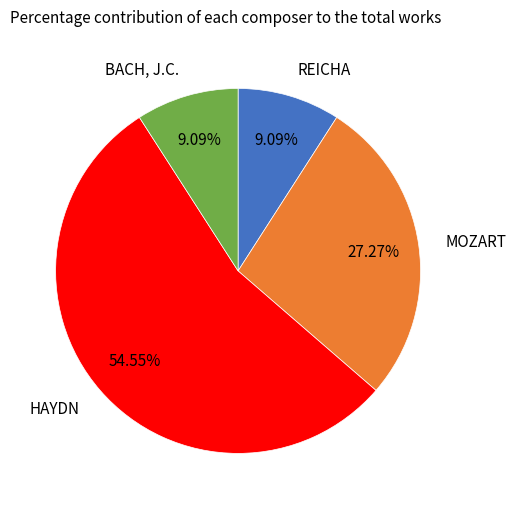

How much of the chart is everything except MOZART?

72.7%